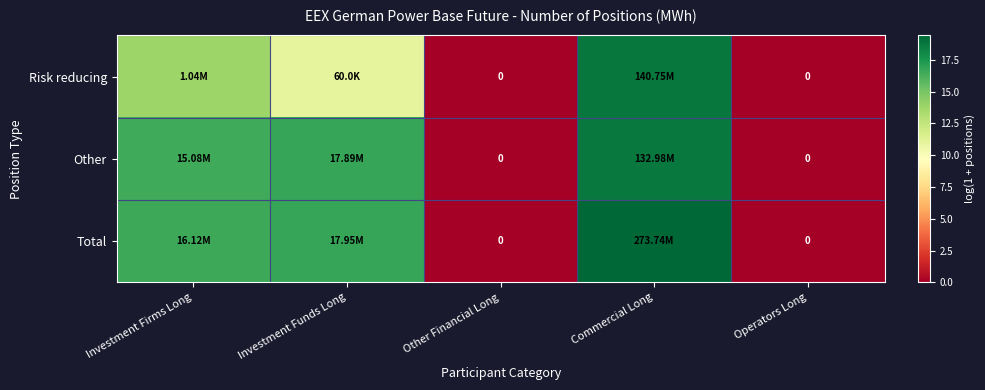

At how many categories does at least one series exceed 12?

3